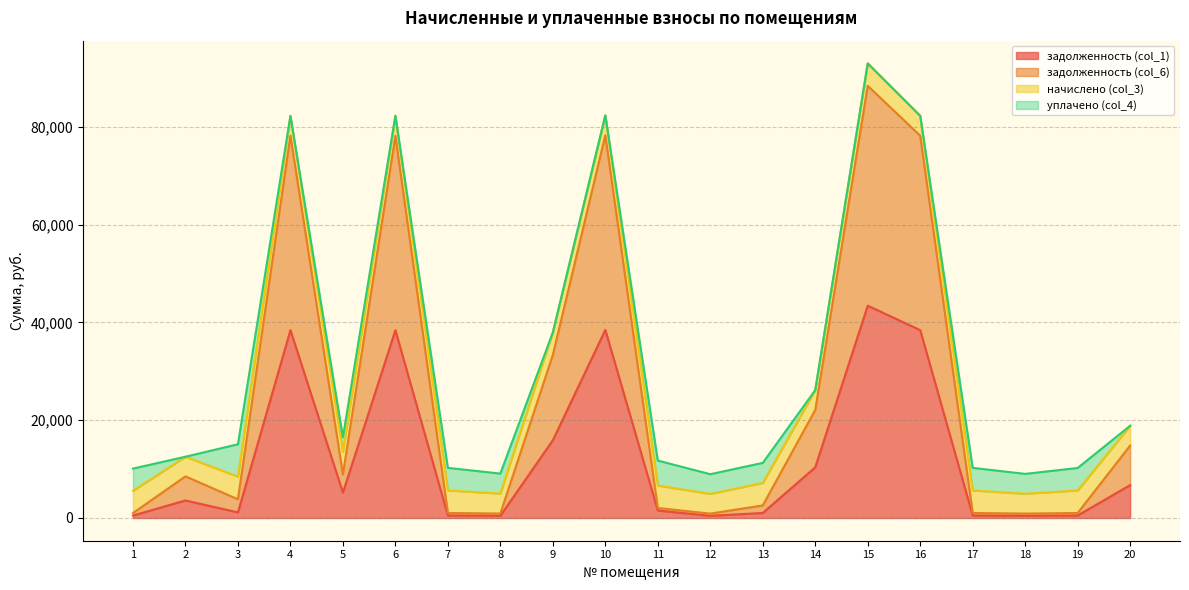

Rank the categories by задолженность (col_1) value from lowest to highest.

12, 18, 8, 1, 19, 7, 17, 13, 3, 11, 2, 5, 20, 14, 9, 6, 4, 16, 10, 15